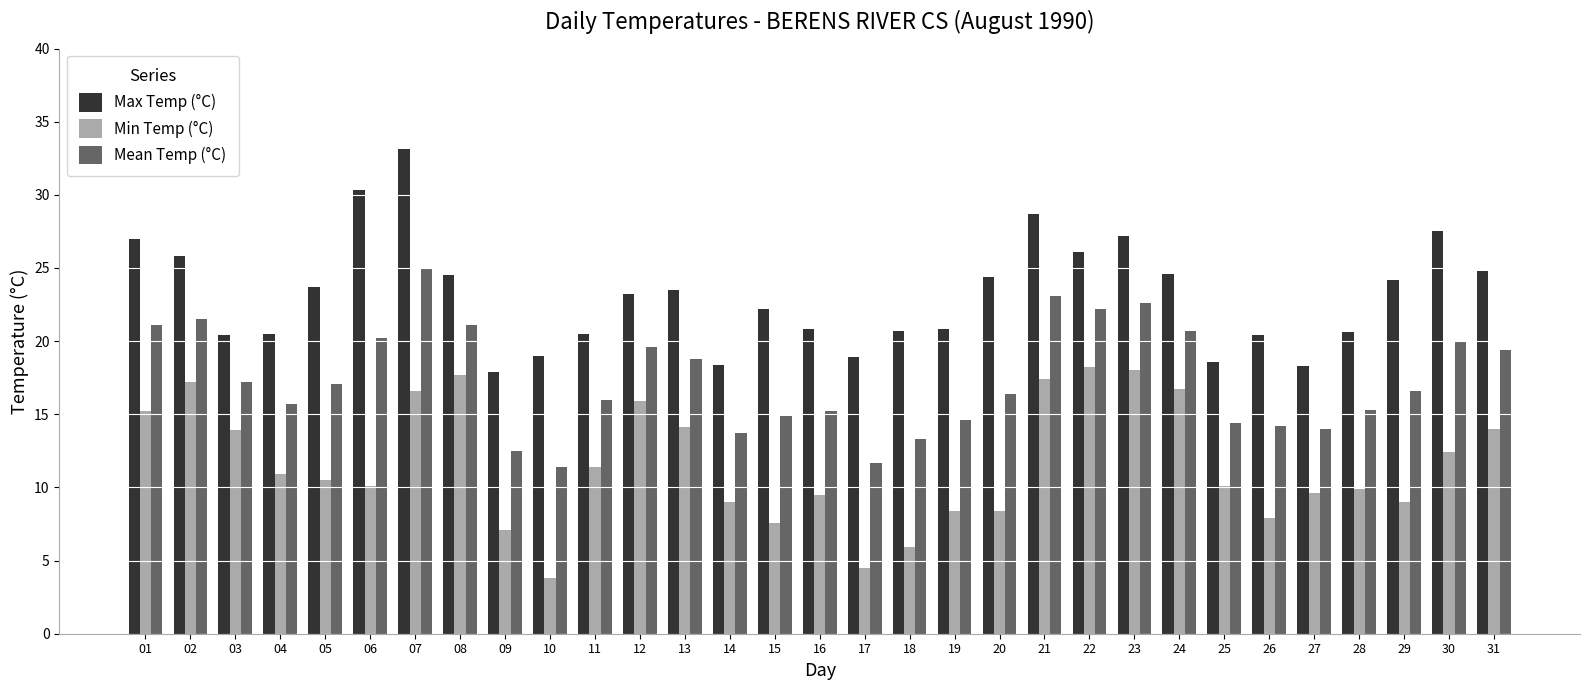

What are all the series names shown in the legend?

Max Temp (°C), Min Temp (°C), Mean Temp (°C)